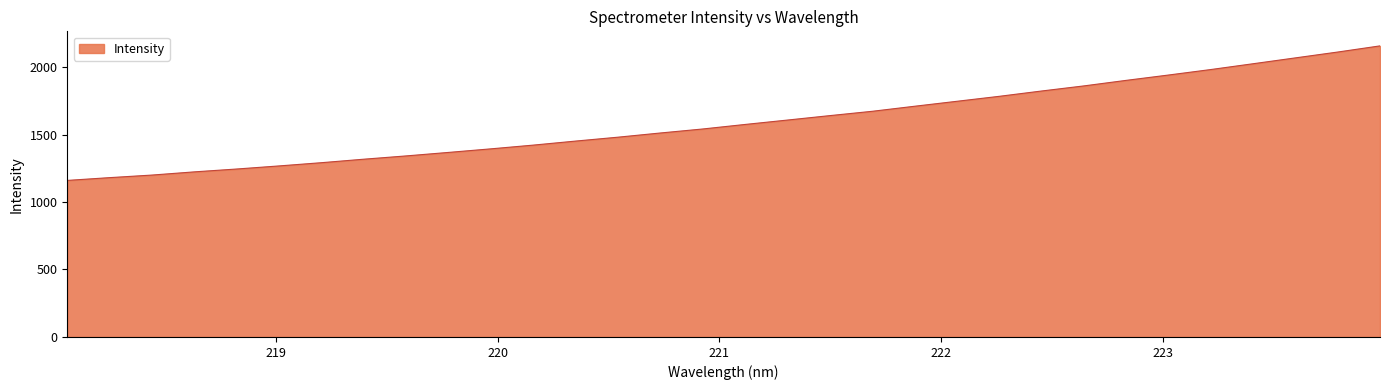

What is the maximum value shown in the chart?

2156.5